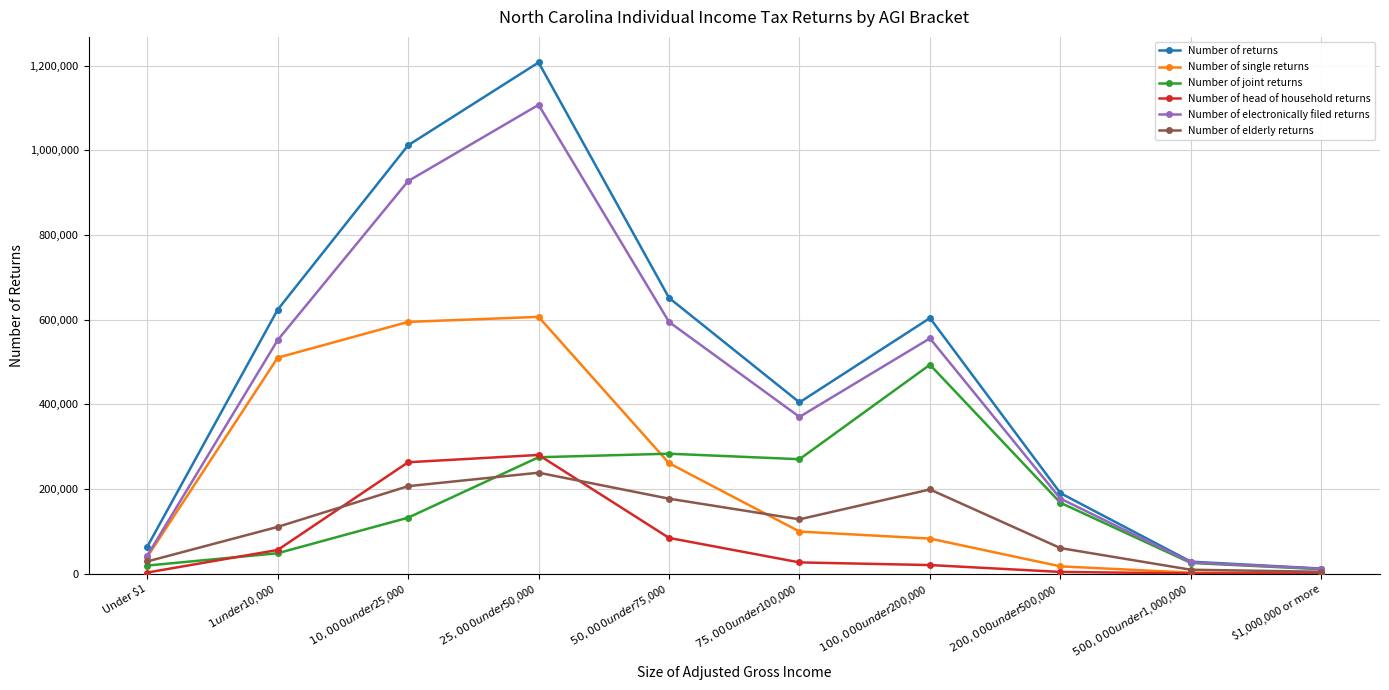

Is the value of Number of returns at $1 under $10,000 greater than the value of Number of elderly returns at $10,000 under $25,000?

Yes